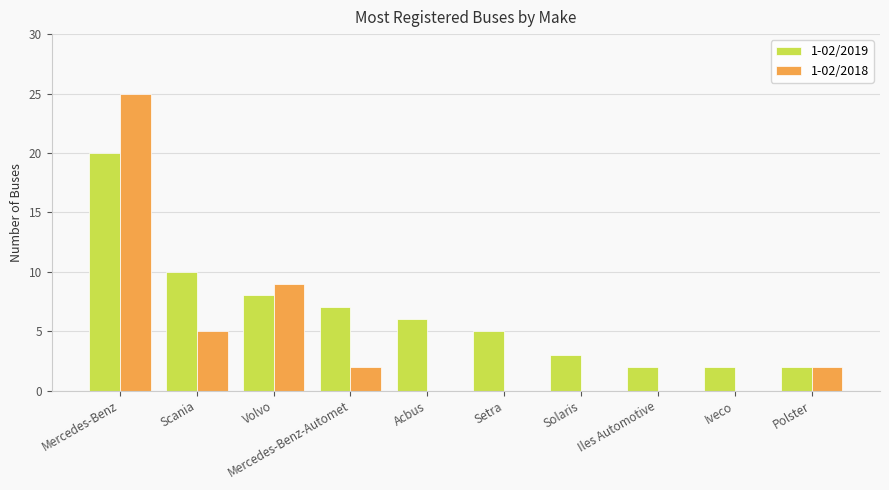

Reading left to right, list all the values displayed in this chart.

1-02/2019: Mercedes-Benz=20	Scania=10	Volvo=8	Mercedes-Benz-Automet=7	Acbus=6	Setra=5	Solaris=3	Iles Automotive=2	Iveco=2	Polster=2
1-02/2018: Mercedes-Benz=25	Scania=5	Volvo=9	Mercedes-Benz-Automet=2	Acbus=0	Setra=0	Solaris=0	Iles Automotive=0	Iveco=0	Polster=2